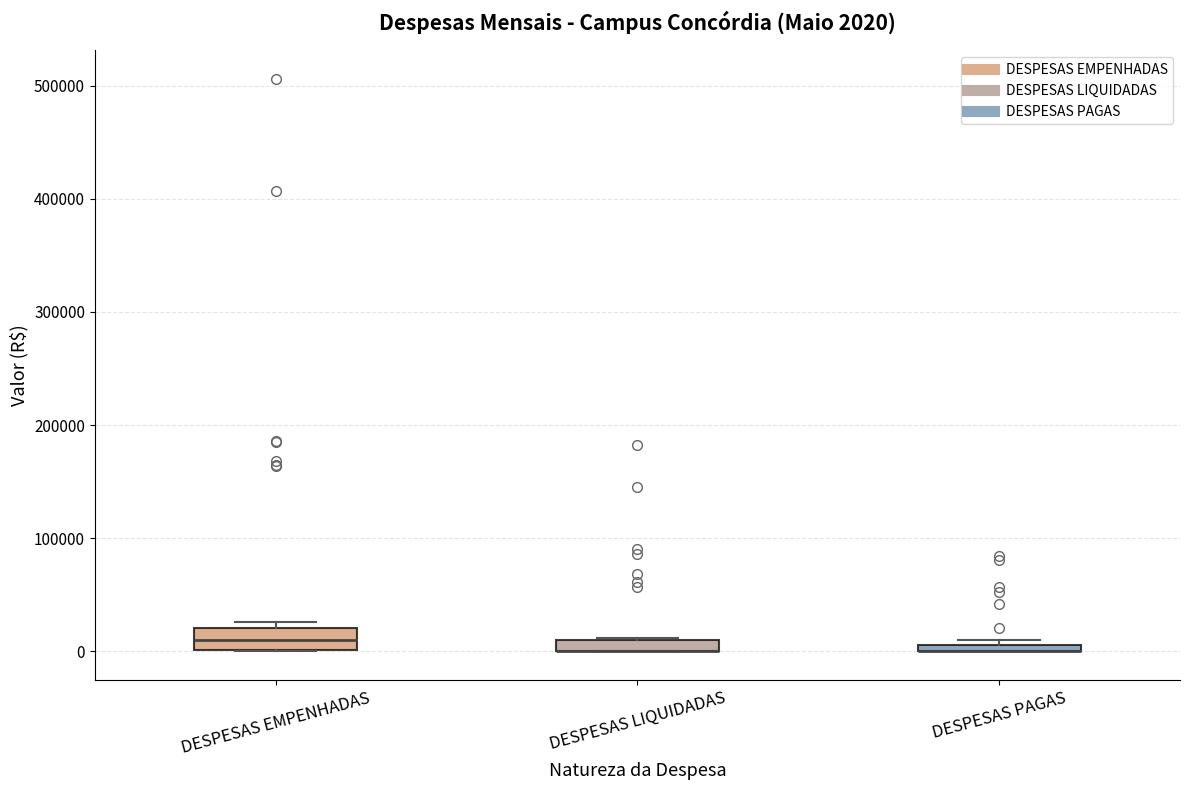

Which box is the tallest, from its lower edge to its upper edge?

DESPESAS EMPENHADAS